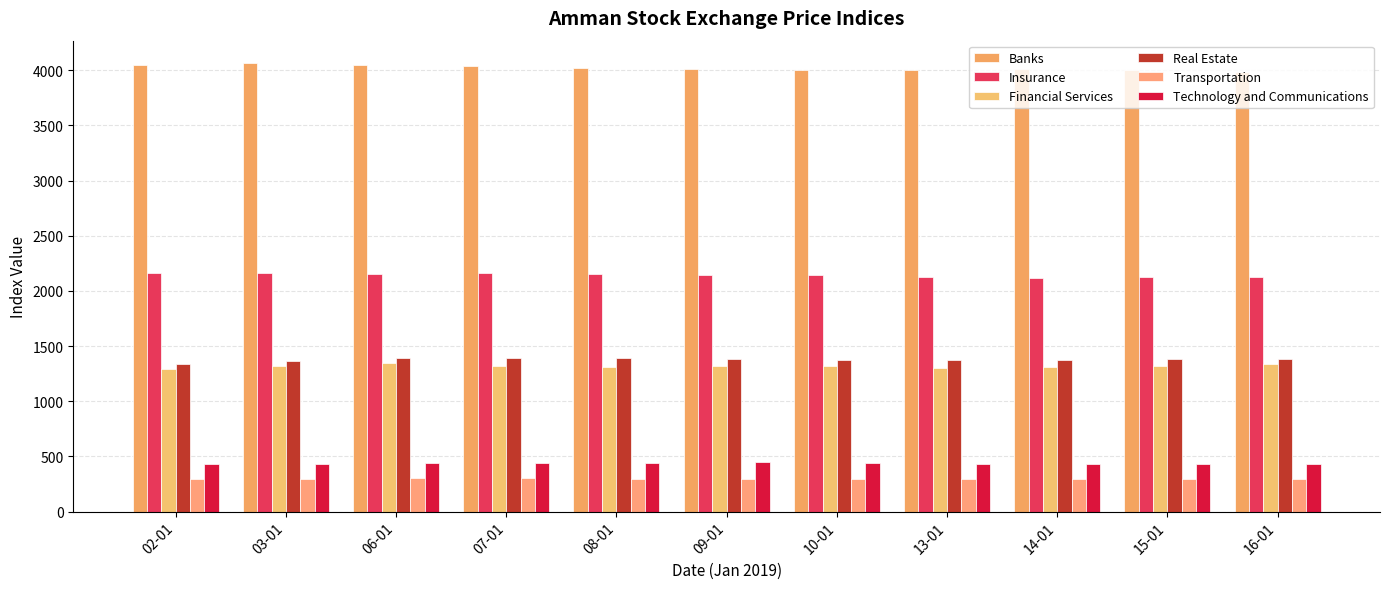

How many groups of bars are there?

11